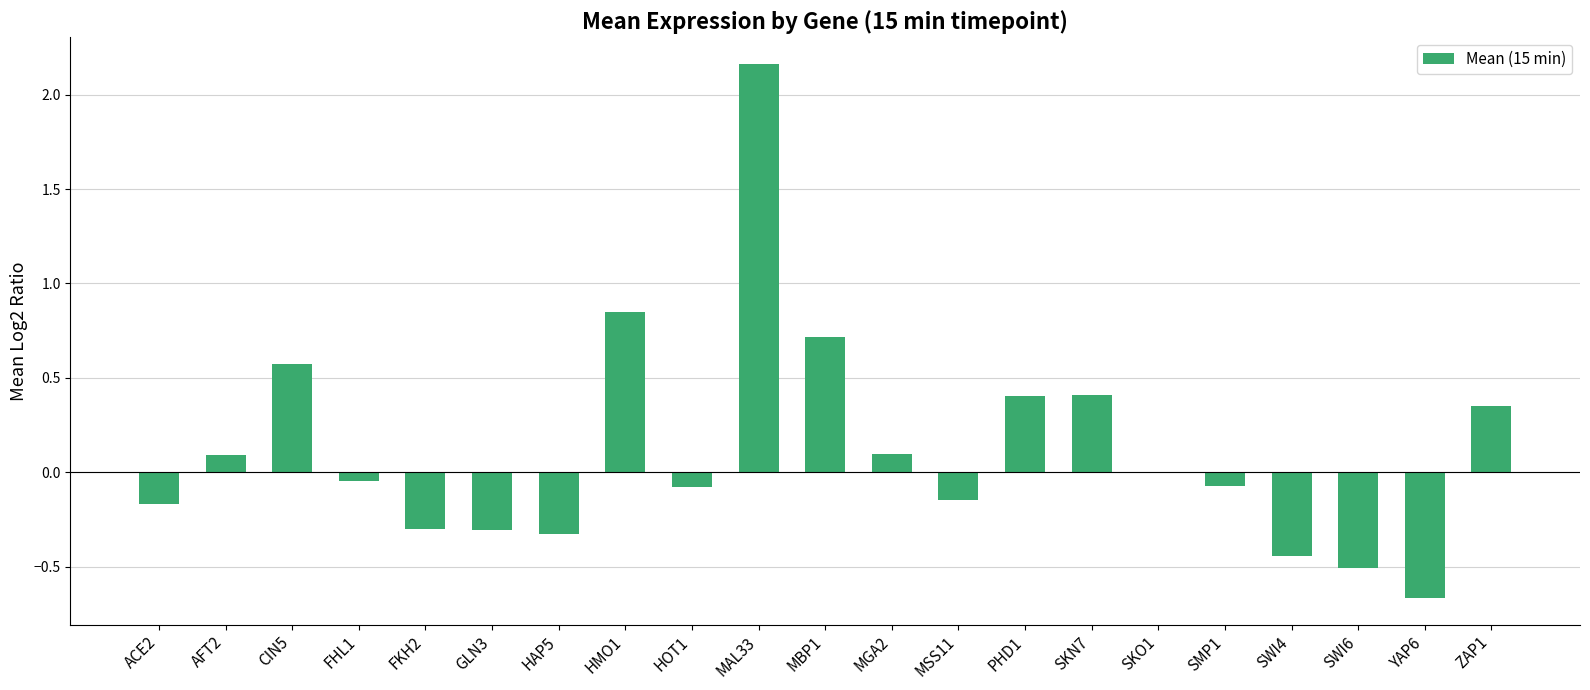

What is the sum of all values?

2.6